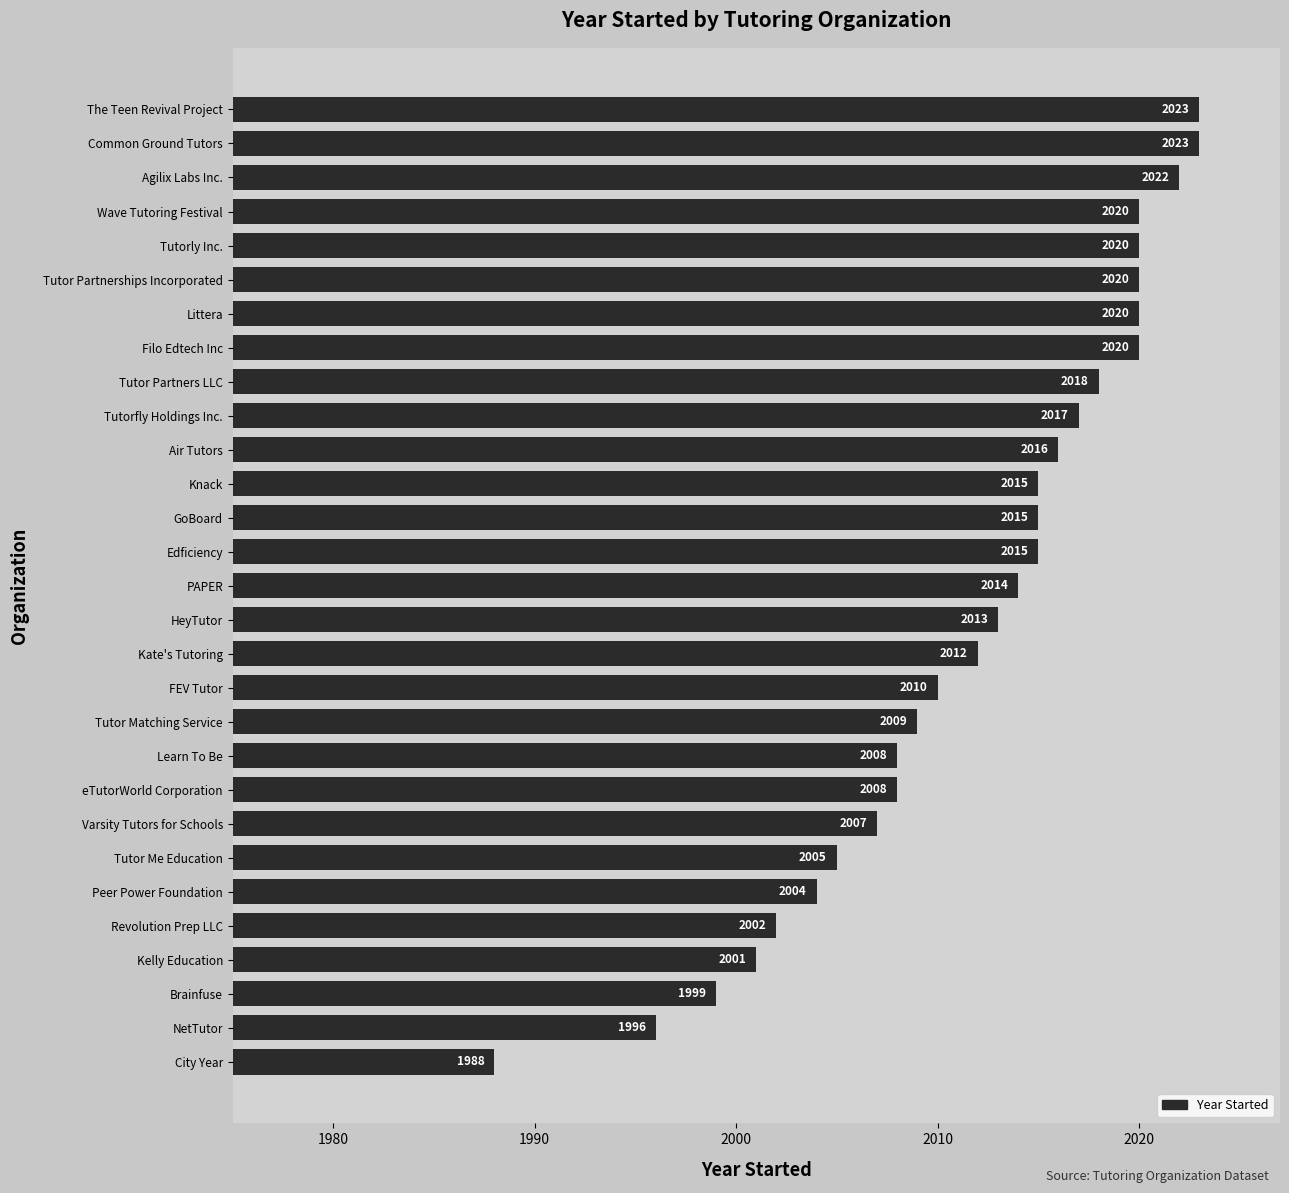

Which label corresponds to the smallest value in the chart?

City Year